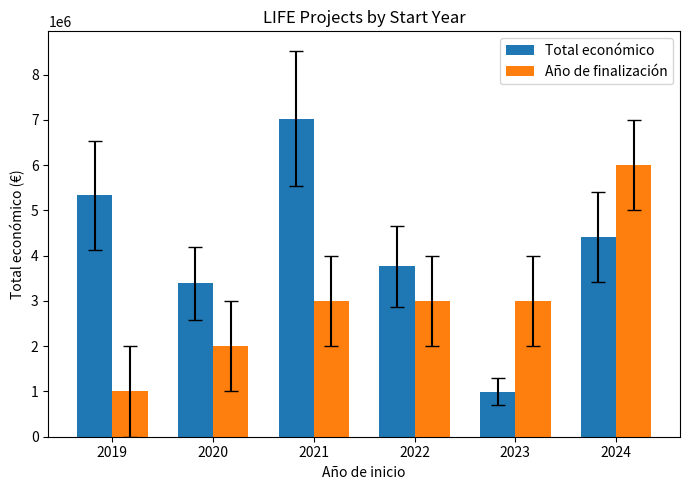

Reading left to right, extract all data points from this chart.

Total económico: 5335254	3390078	7031291	3764689	994195	4417999
Año de finalización: 1000000	2000000	3000000	3000000	3000000	6000000